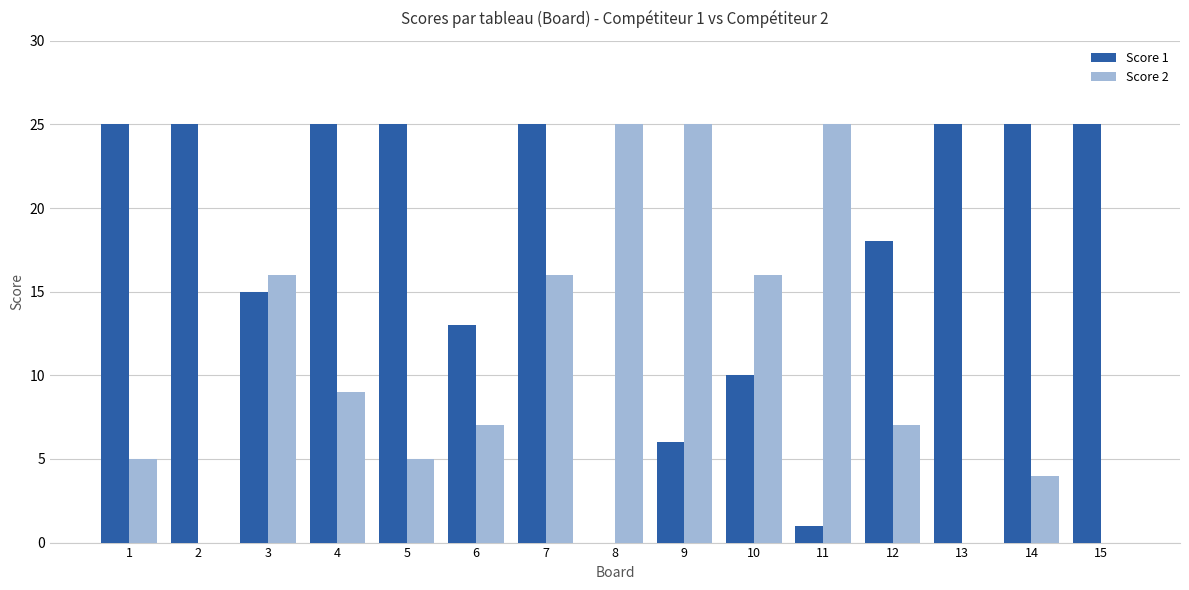

True or false: Score 2 has a value of 7 at 1.

False